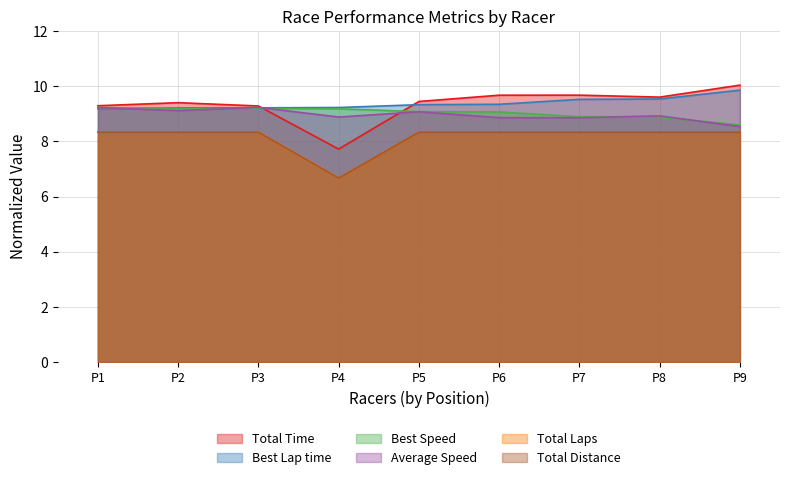

Does the chart display data point markers on the line(s)?

No